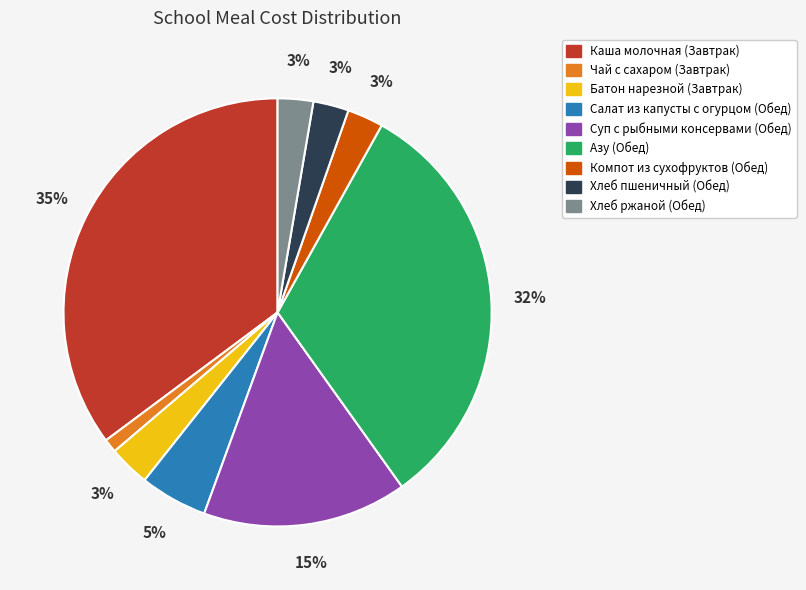

Count the number of slices in the pie.

9